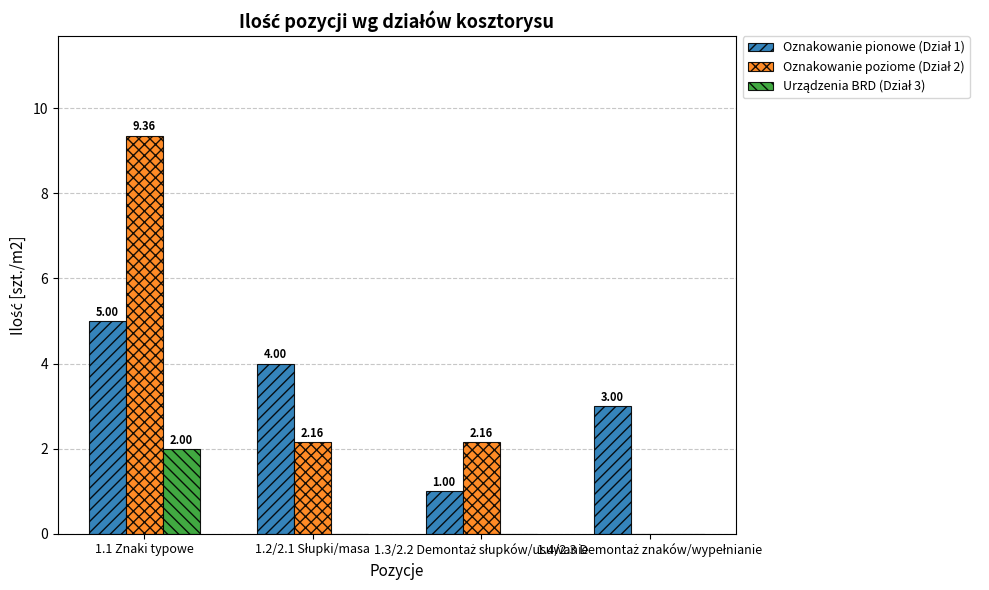

Which series has the largest total across all categories?

Oznakowanie poziome (Dział 2)